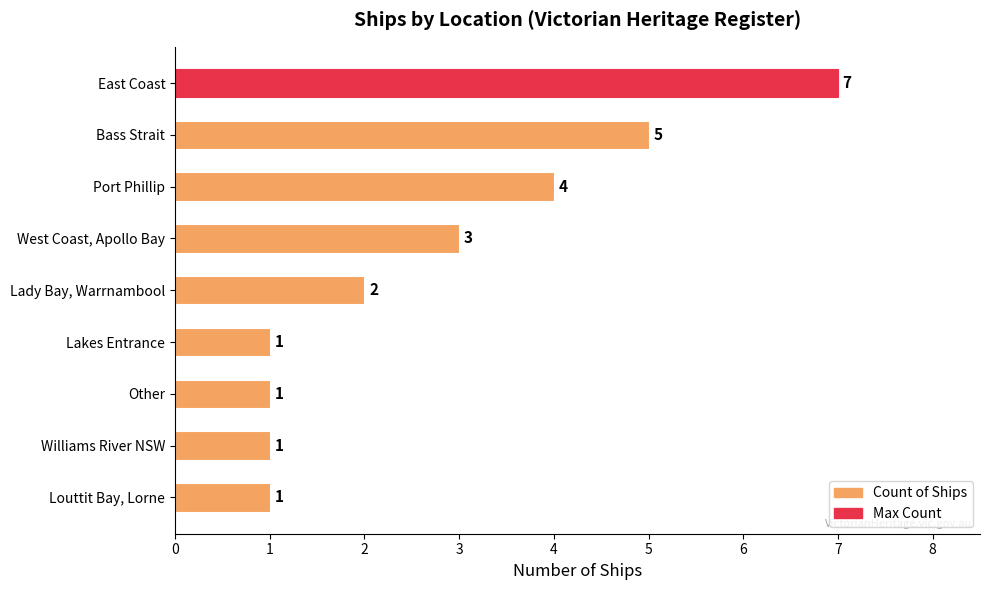

Reading top to bottom, extract all data points from this chart.

7	5	4	3	2	1	1	1	1